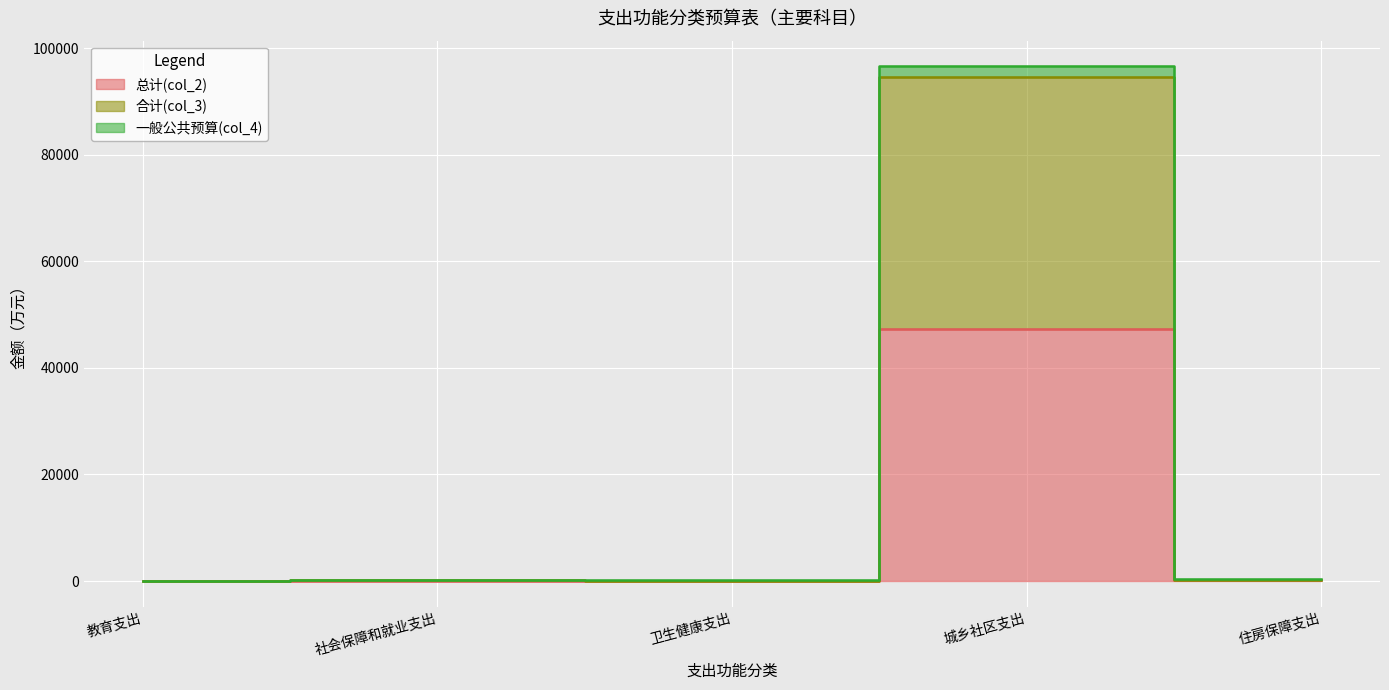

How many interior local peaks does the 总计(col_2) series have?

2